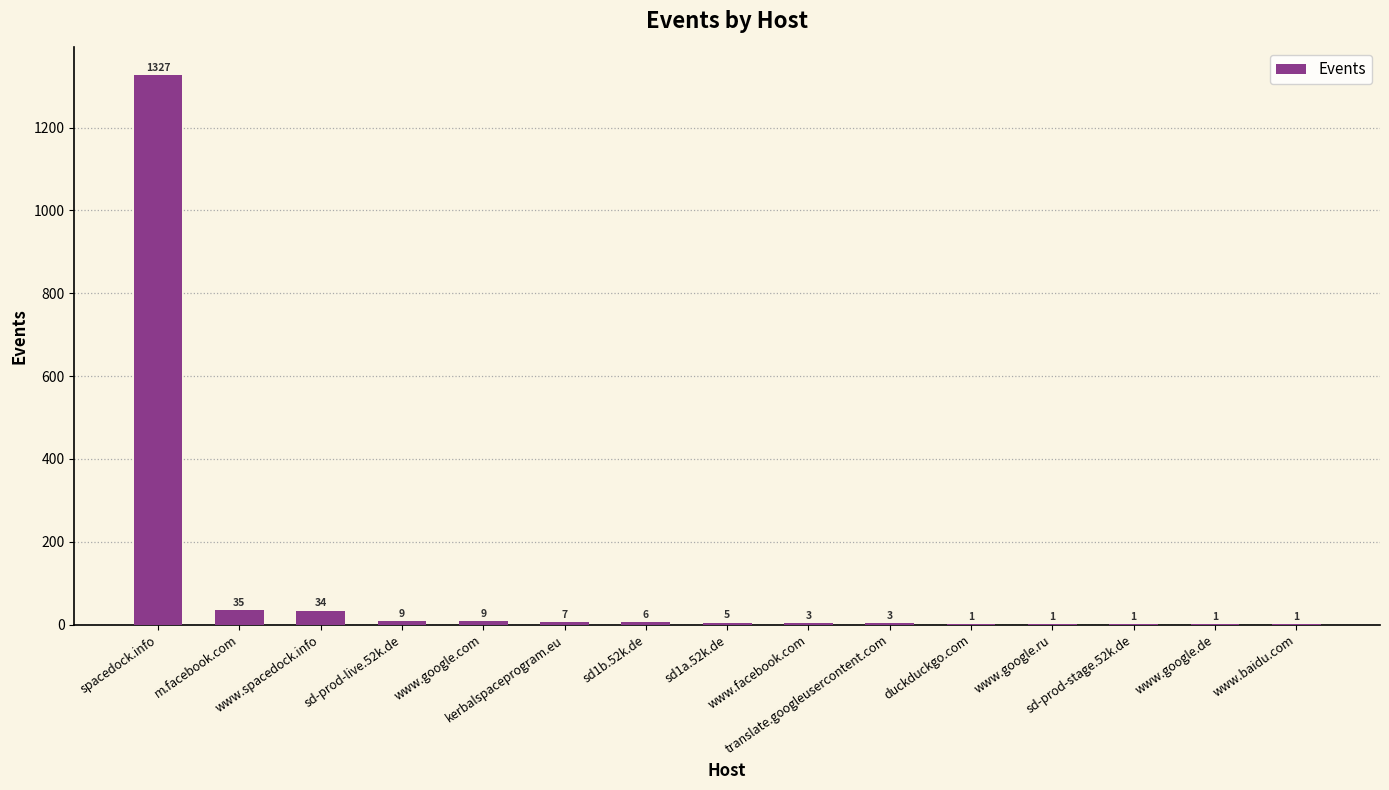

What is the sum of all values?

1443